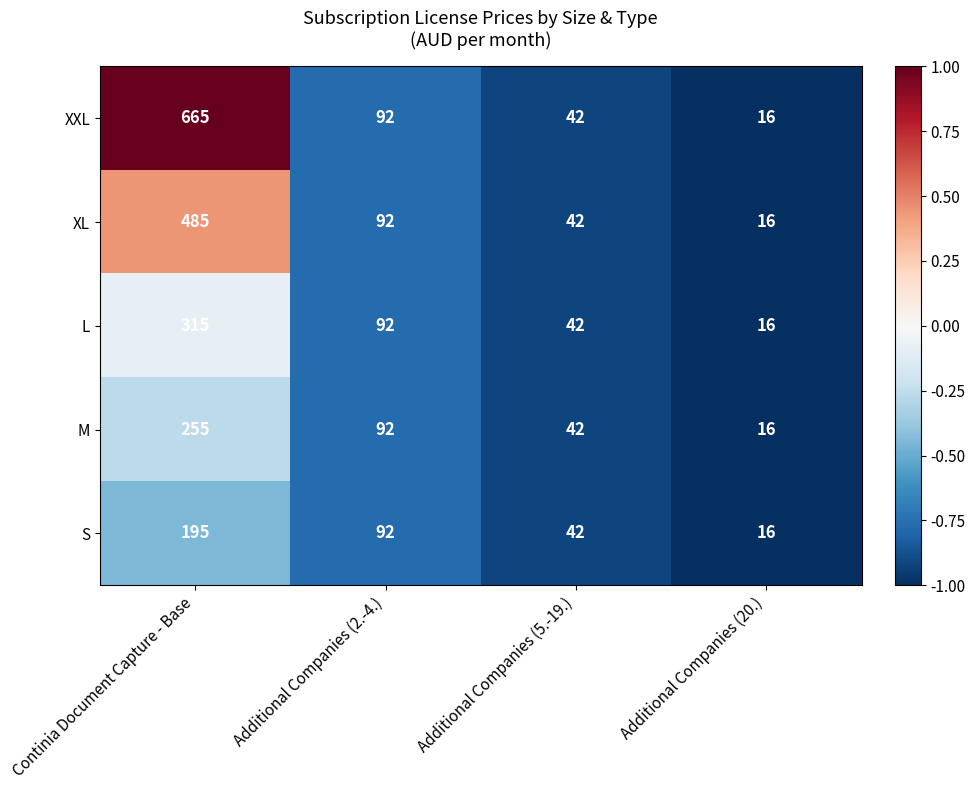

How many data points in M are less than 92?

2